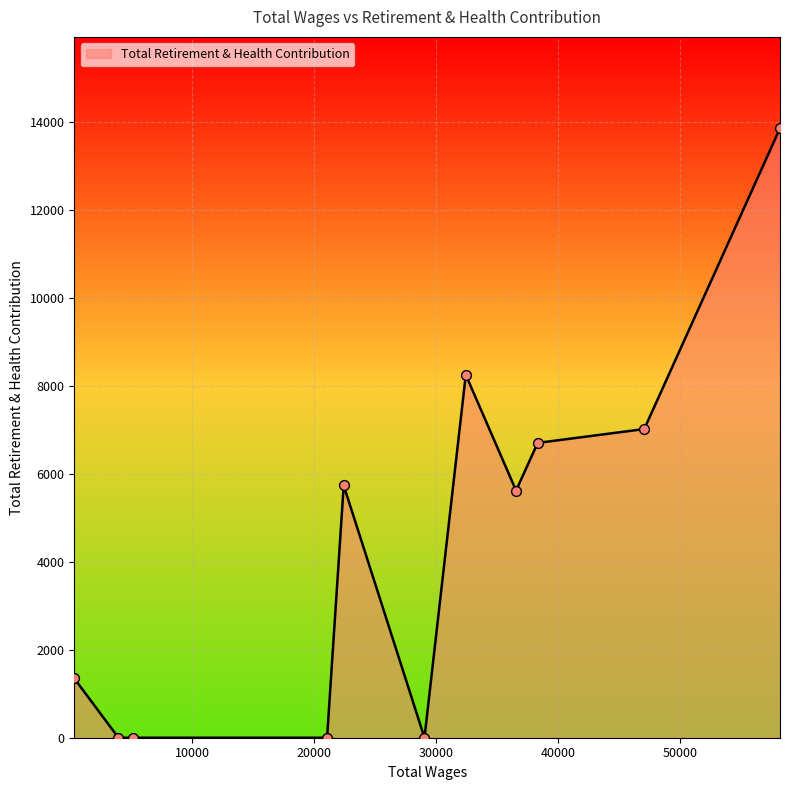

What is the difference between the maximum and minimum values?

13864